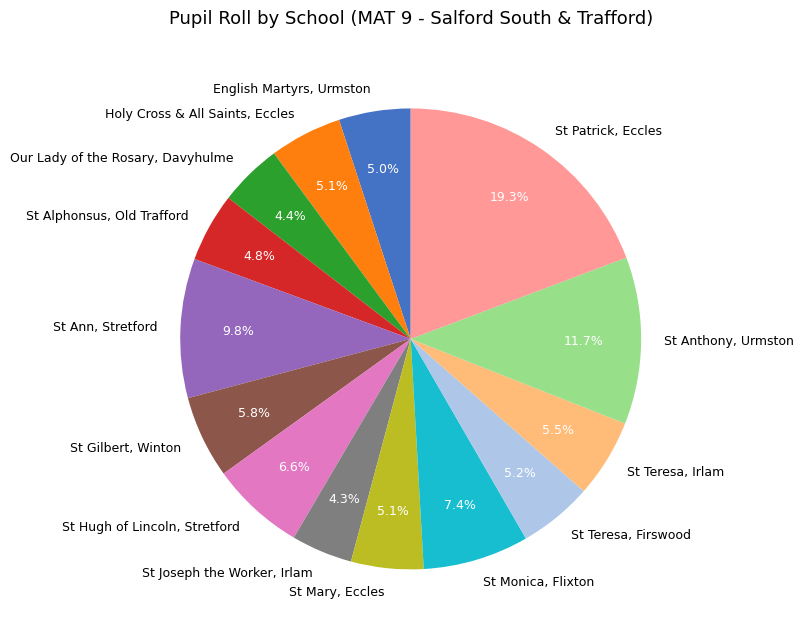

What percentage is the English Martyrs, Urmston slice, to the nearest percent?

5%